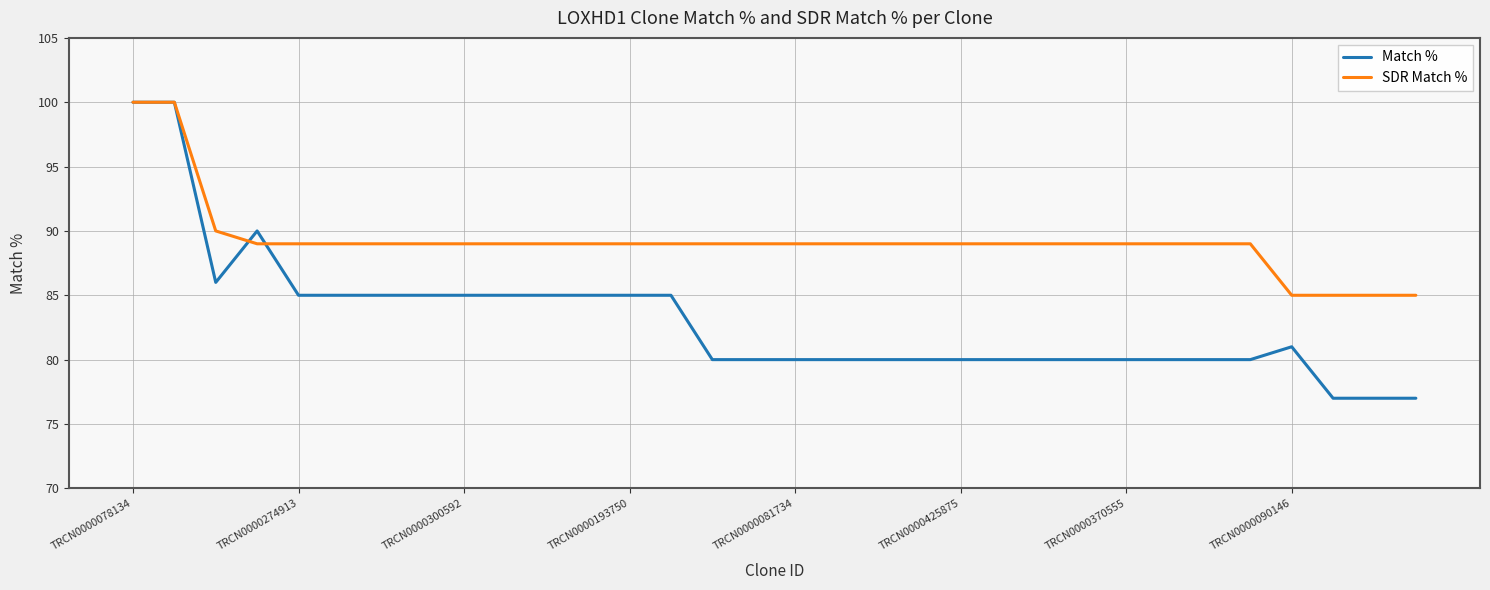

Which series has the largest total across all categories?

SDR Match %